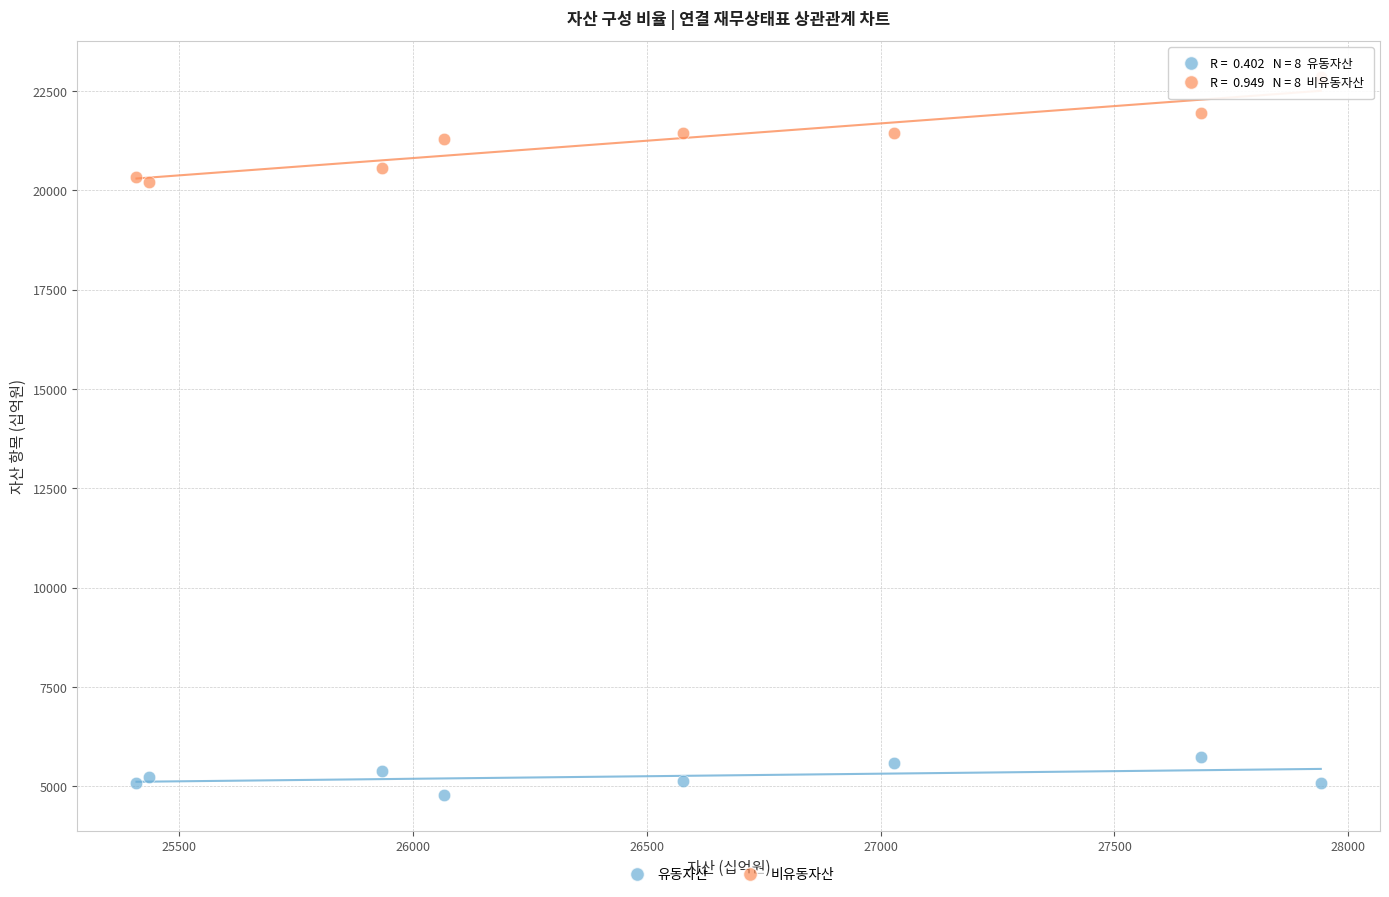

Which series contains the lowest Y value?

유동자산